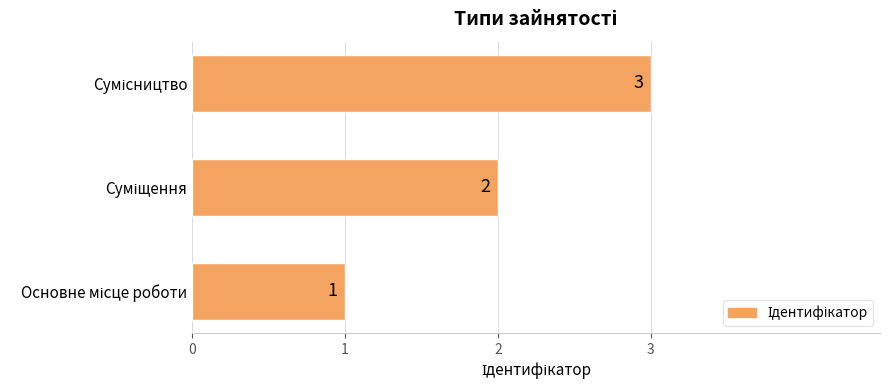

What is the sum of all values?

6